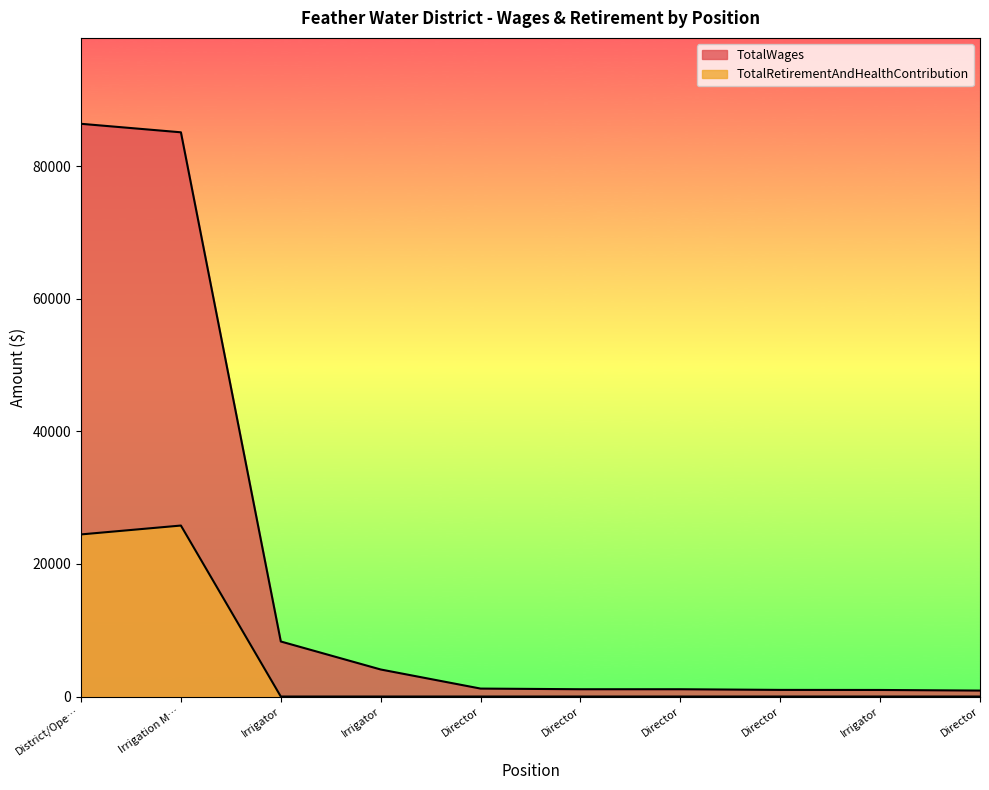

What is the maximum value for TotalWages?

86400